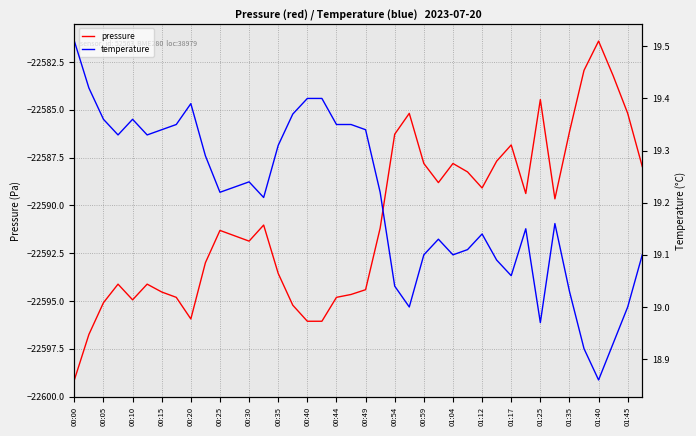

True or false: temperature and pressure intersect in this chart.

False